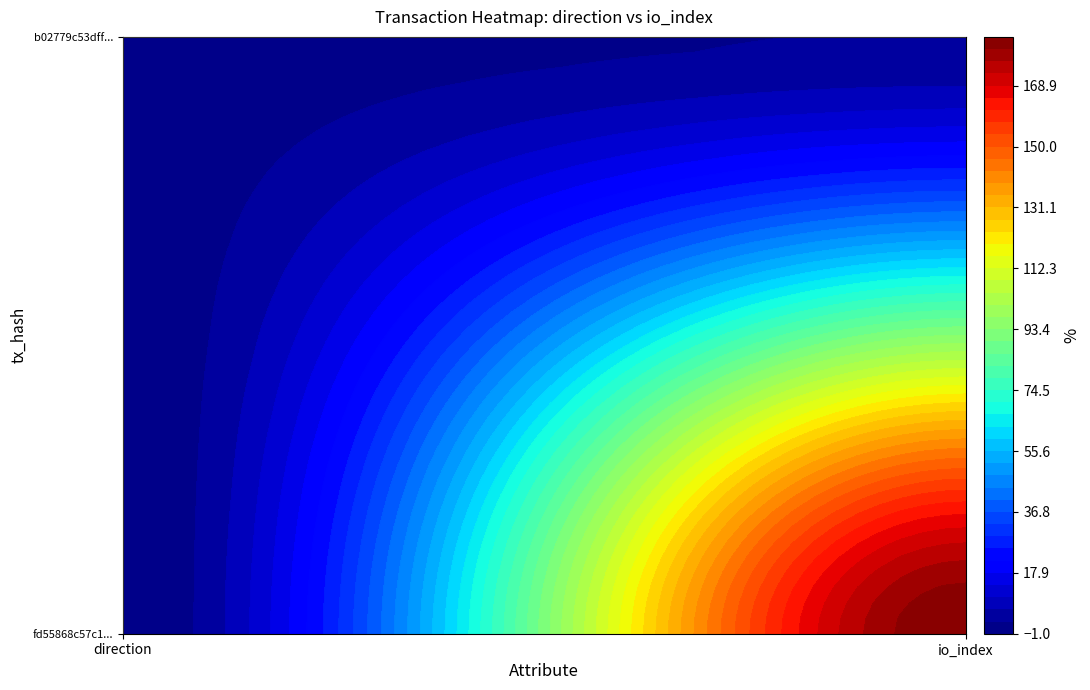

What is the approximate value of b02779c53dff65957b7f3ff098c152d82e6cd19 at 1?

3